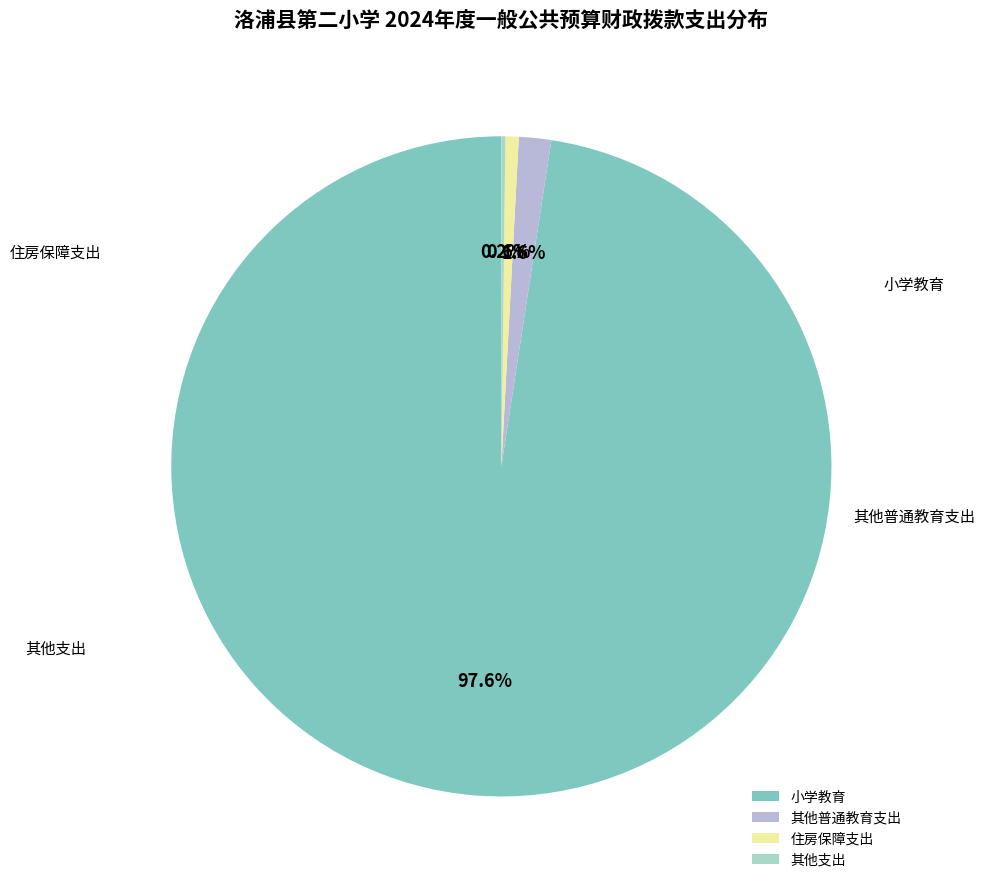

Combined, do 住房保障支出 and 小学教育 account for over 50%?

Yes